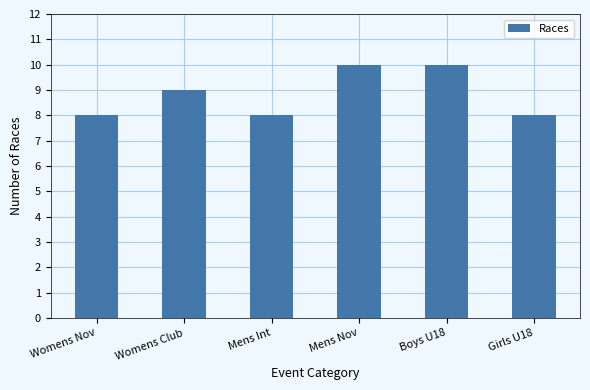

What is the sum of all values?

53